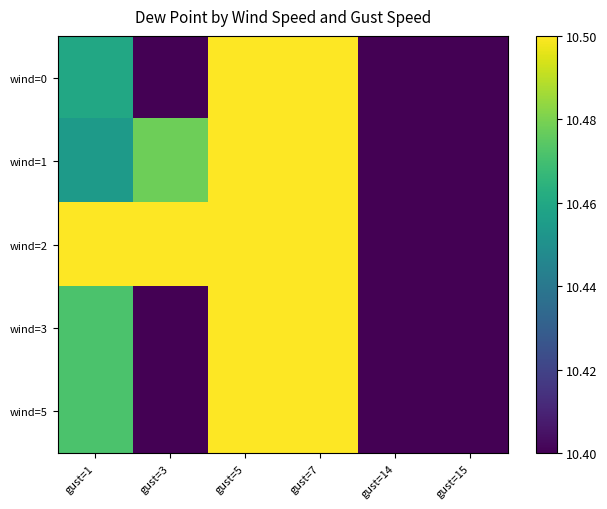

At which category does the chart reach its minimum across all series?

gust=3